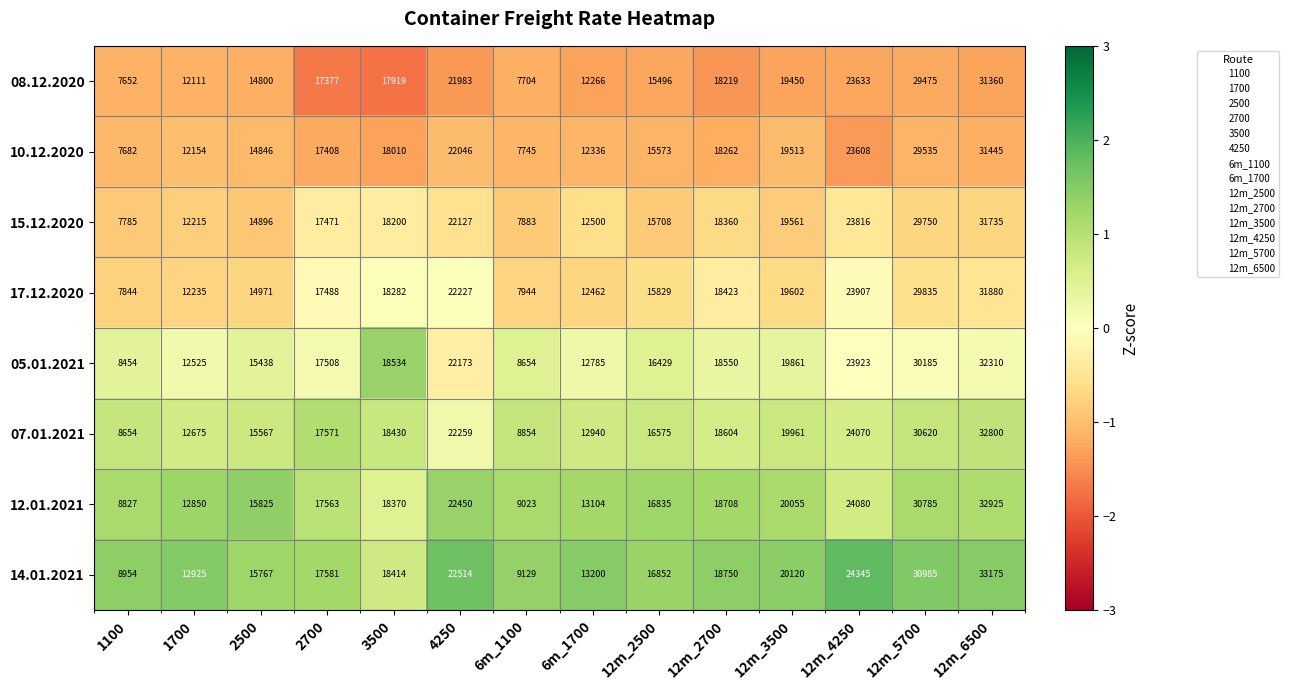

The value of 17.12.2020 at 12m_6500 is 13982. True or false?

False